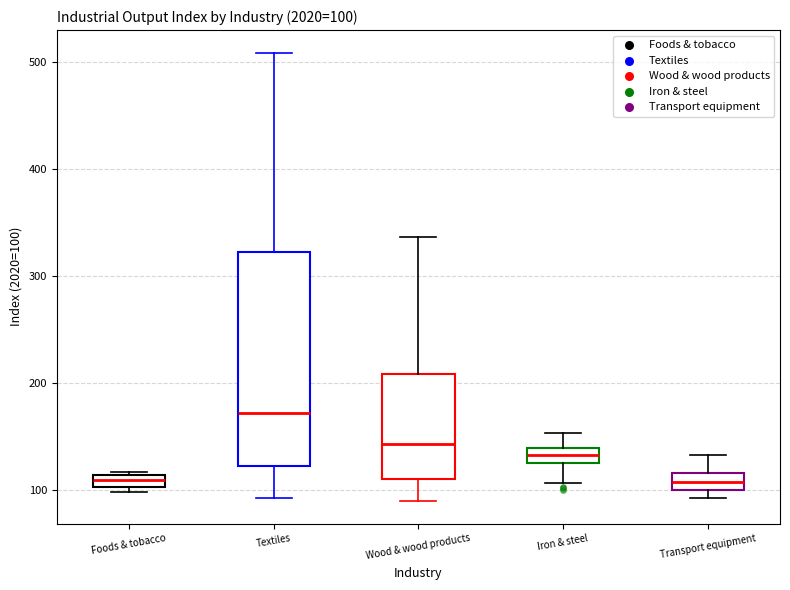

Which box is the tallest, from its lower edge to its upper edge?

Textiles